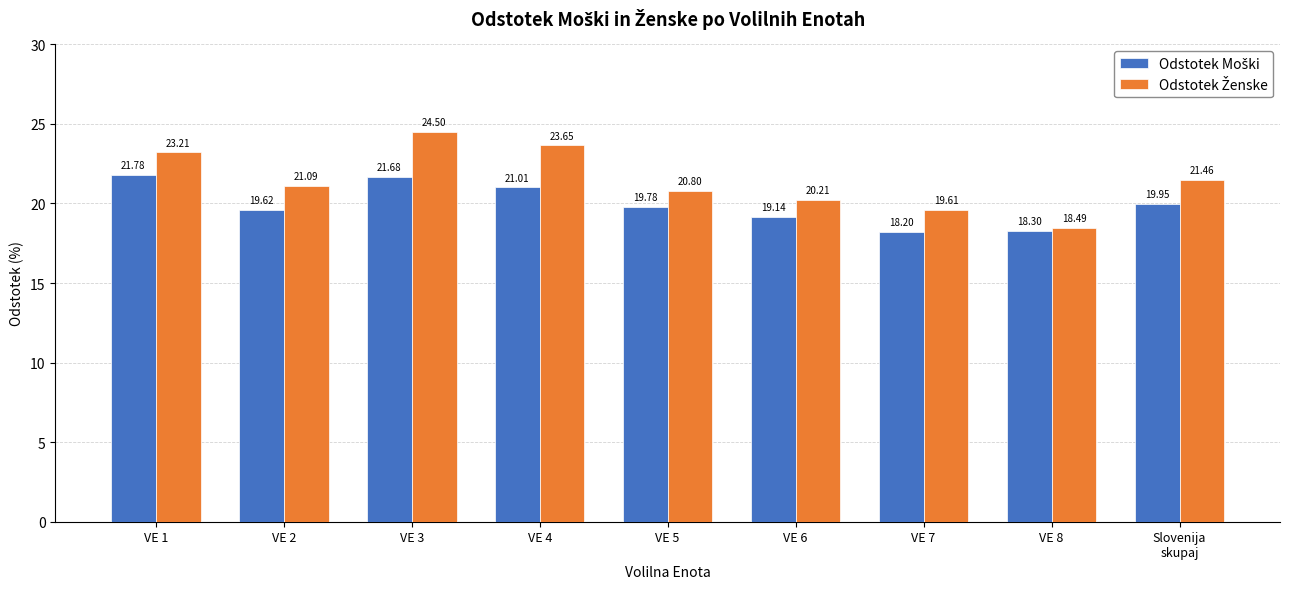

What is the spread (max minus min) of values at VE 3?

2.8